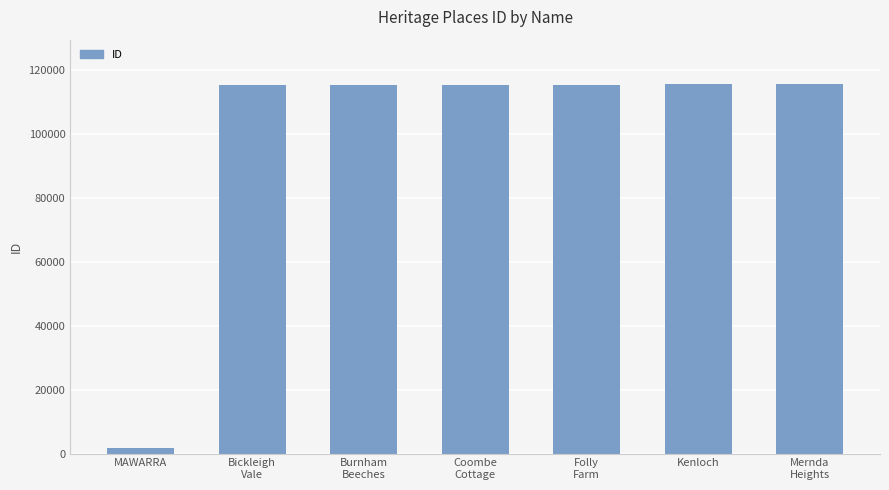

What is the difference between the values at Folly
Farm and Burnham
Beeches?

142